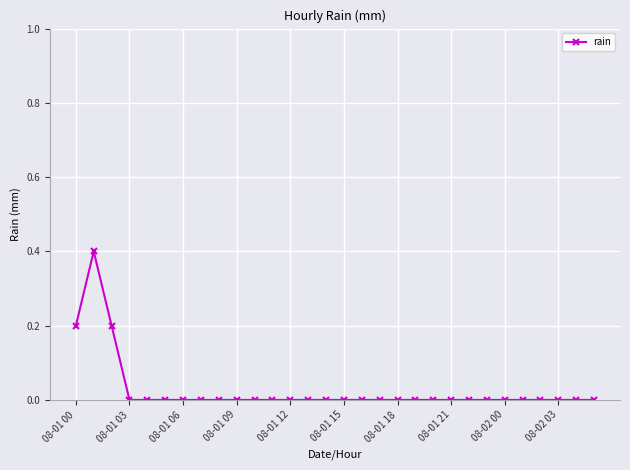

Reading left to right, what are all the values shown in this chart?

0.2	0.4	0.2	0.0	0.0	0.0	0.0	0.0	0.0	0.0	0.0	0.0	0.0	0.0	0.0	0.0	0.0	0.0	0.0	0.0	0.0	0.0	0.0	0.0	0.0	0.0	0.0	0.0	0.0	0.0